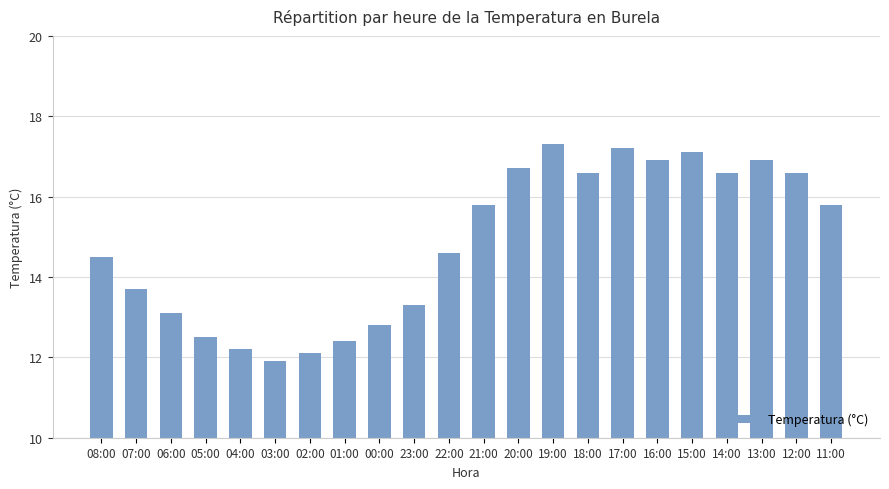

Reading left to right, extract all data points from this chart.

08:00=14.5	07:00=13.7	06:00=13.1	05:00=12.5	04:00=12.2	03:00=11.9	02:00=12.1	01:00=12.4	00:00=12.8	23:00=13.3	22:00=14.6	21:00=15.8	20:00=16.7	19:00=17.3	18:00=16.6	17:00=17.2	16:00=16.9	15:00=17.1	14:00=16.6	13:00=16.9	12:00=16.6	11:00=15.8